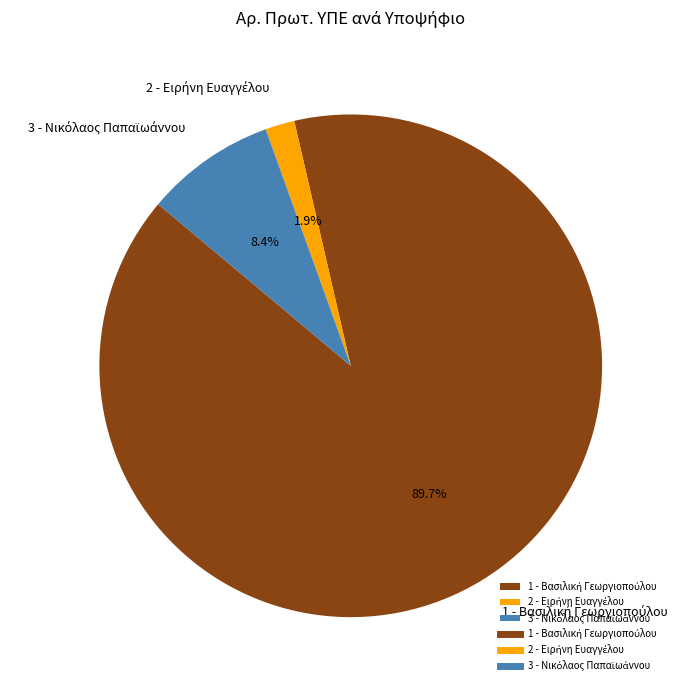

Does any single category account for the majority?

Yes